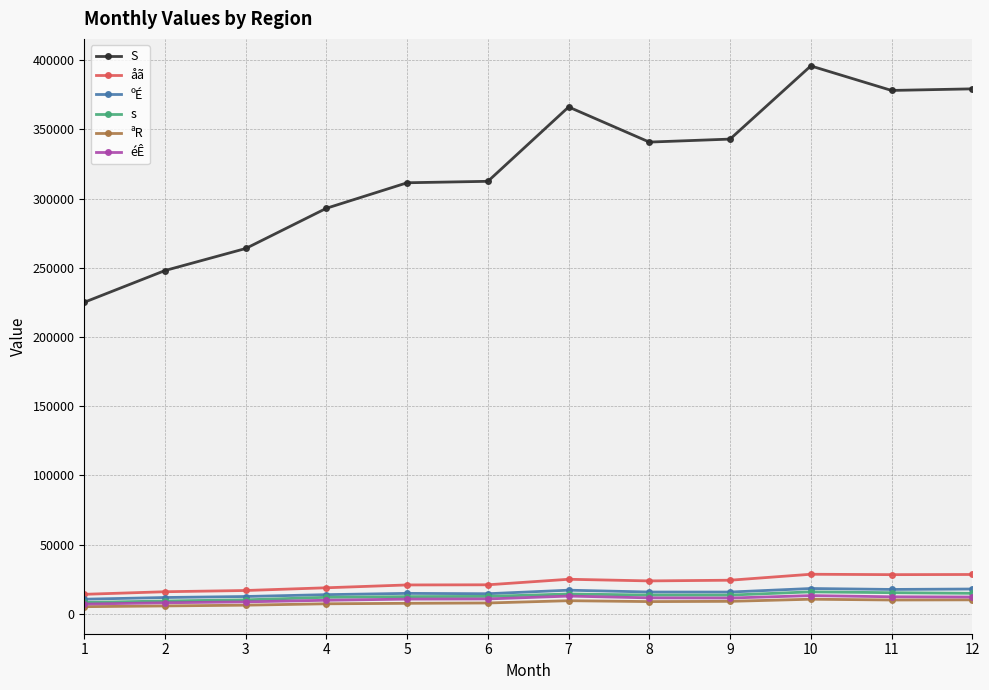

What is the spread (max minus min) of values at 7?

356806